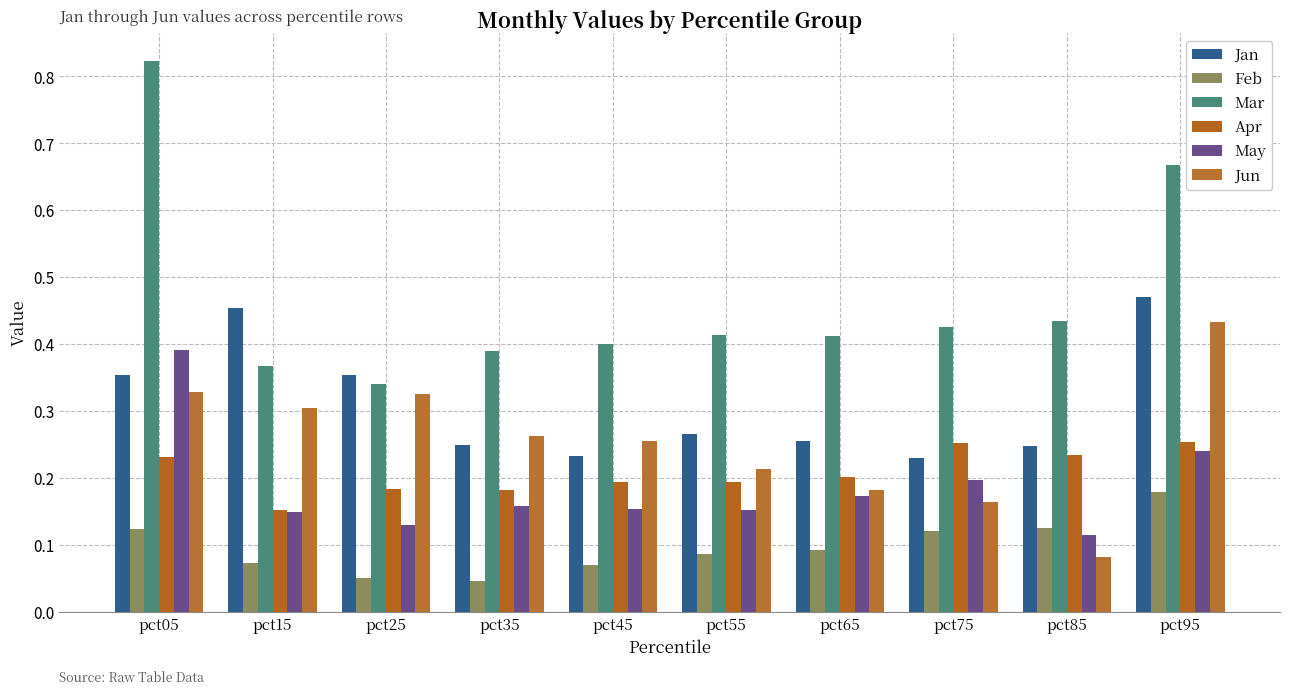

At which category is the sum across all series the highest?

pct05